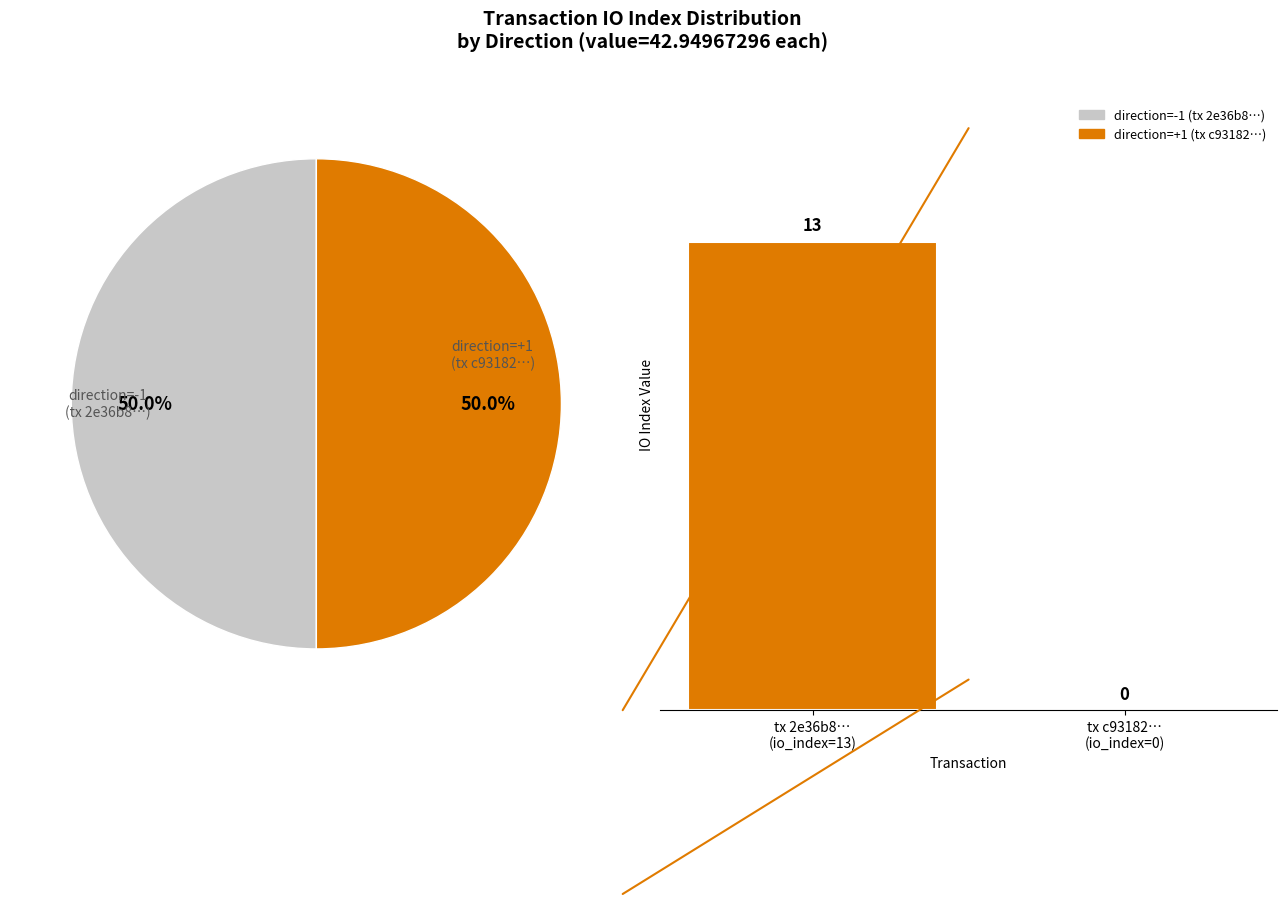

Which category accounts for the majority?

tx 2e36b8…
(io_index=13)